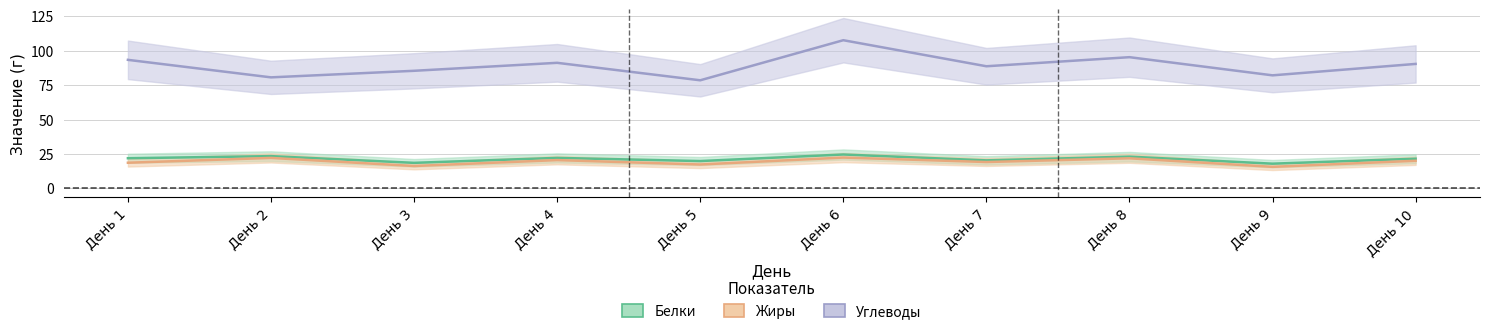

Does the chart display data point markers on the line(s)?

No